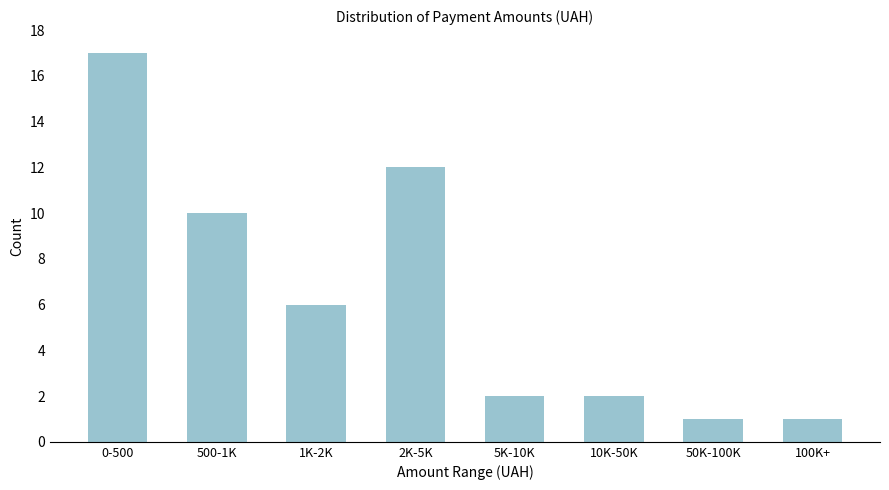

Reading right to left, transcribe all the data shown in this chart.

1	1	2	2	12	6	10	17